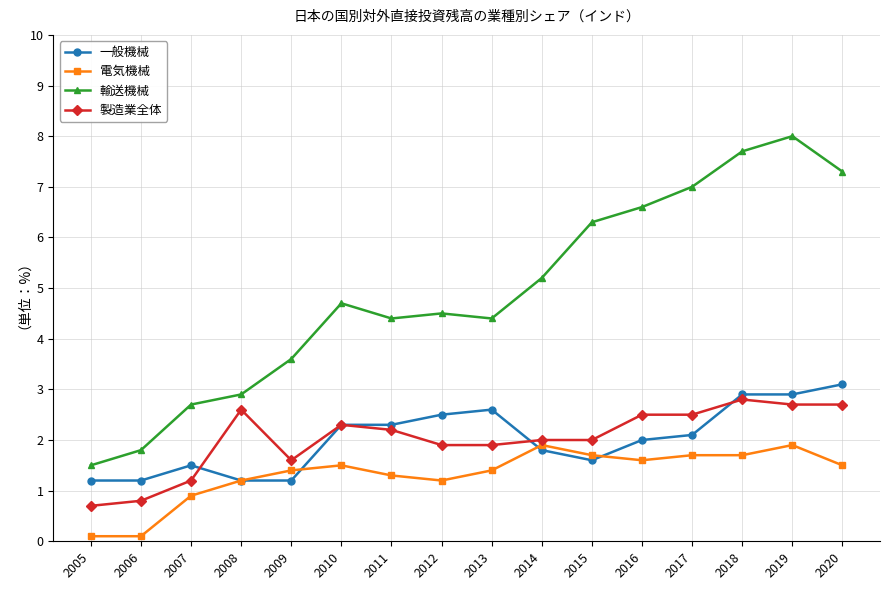

True or false: 電気機械 and 輸送機械 cross at least once.

False